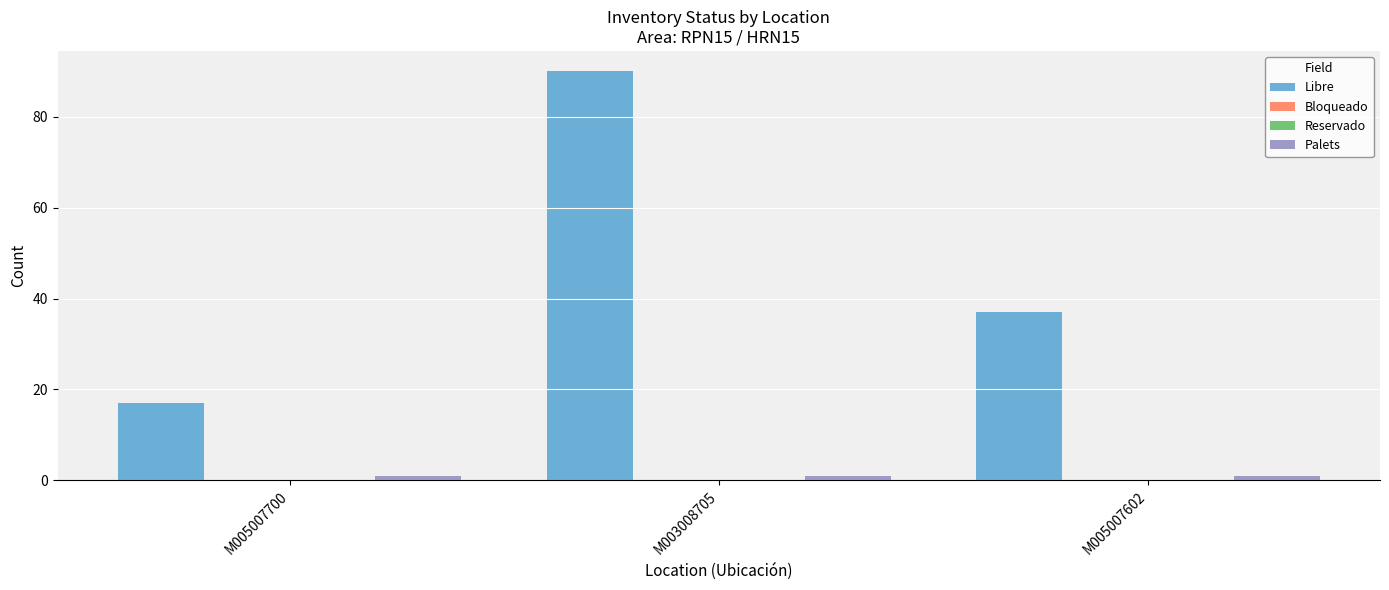

What is the value of the Libre bar at the 3rd from the left?

37